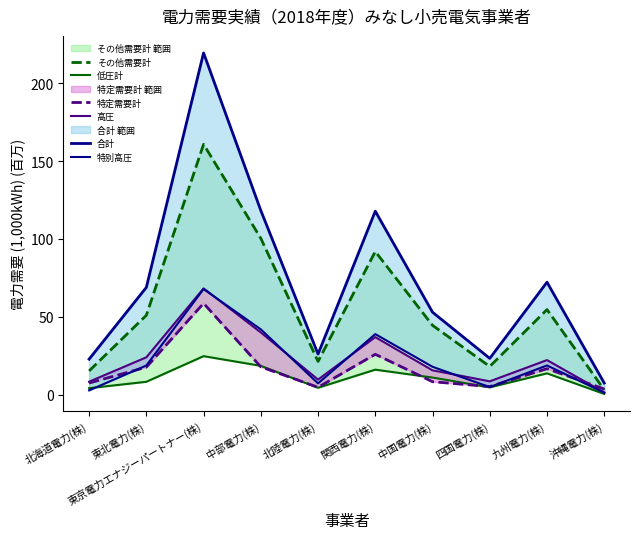

What are all the series names shown in the legend?

その他需要計, 低圧計, 特定需要計, 高圧, 合計, 特別高圧